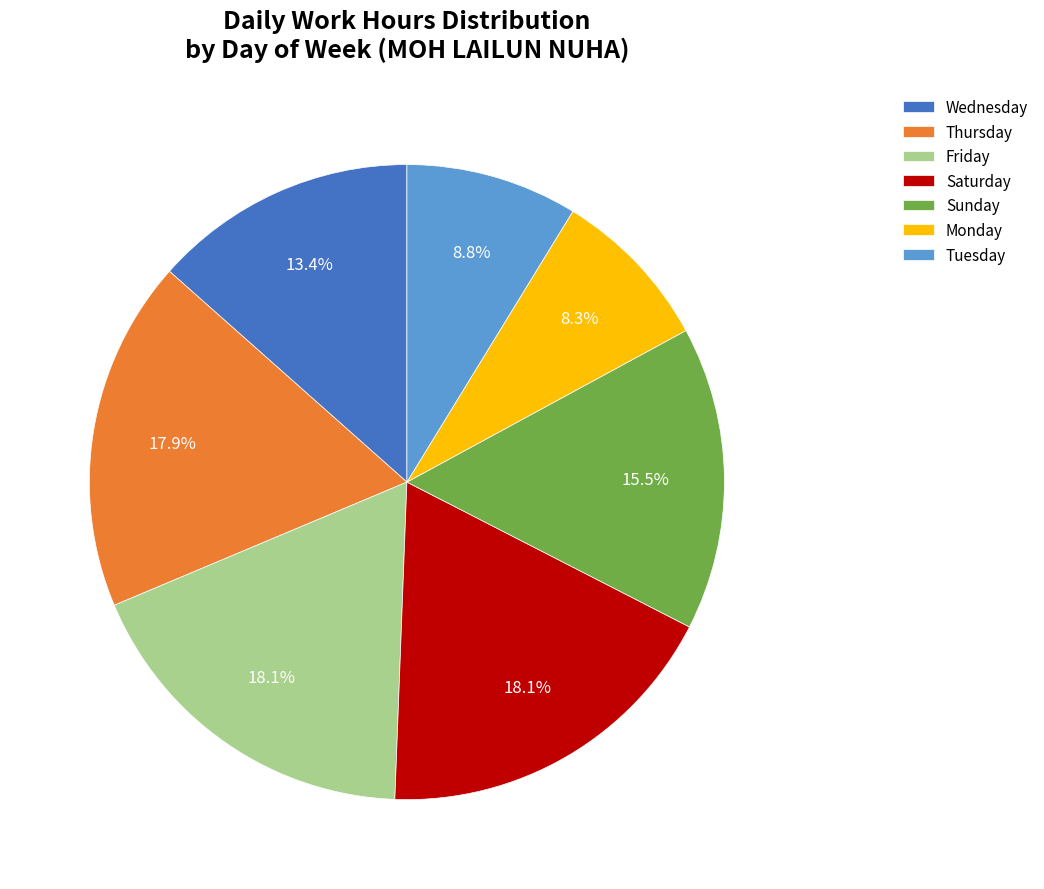

Does Thursday account for over 50% of the chart?

No